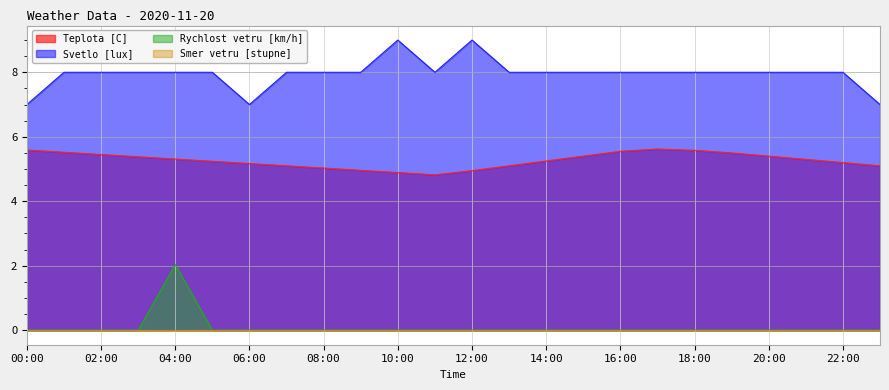

List the labels in order of Teplota [C] value, largest first.

17:00, 00:00, 18:00, 16:00, 01:00, 19:00, 02:00, 15:00, 20:00, 03:00, 04:00, 21:00, 14:00, 05:00, 22:00, 06:00, 07:00, 13:00, 23:00, 08:00, 09:00, 12:00, 10:00, 11:00